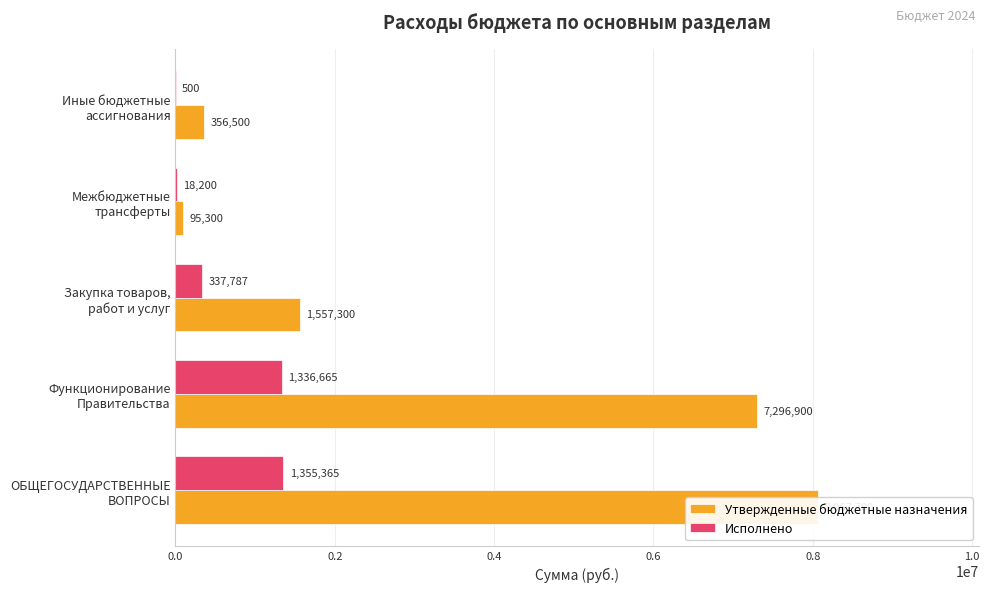

What is the average value of the Исполнено series?

609703.5